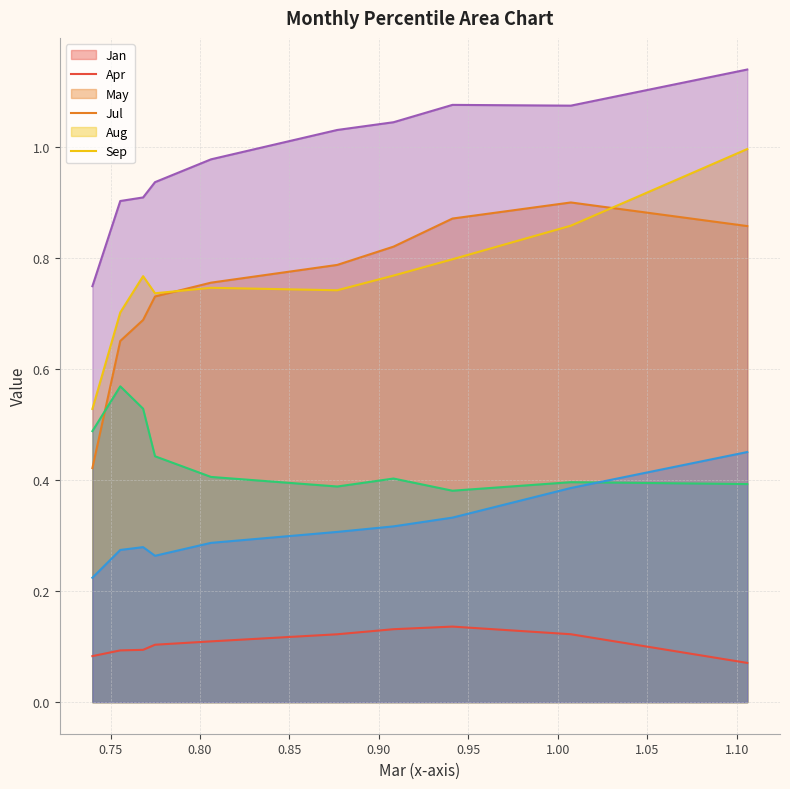

Reading left to right, what are all the values shown in this chart?

Jan: pct05=0.1	pct15=0.1	pct25=0.1	pct35=0.1	pct45=0.1	pct55=0.1	pct65=0.1	pct75=0.1	pct85=0.1	pct95=0.1
Apr: pct05=0.4	pct15=0.7	pct25=0.7	pct35=0.7	pct45=0.8	pct55=0.8	pct65=0.8	pct75=0.9	pct85=0.9	pct95=0.9
May: pct05=0.5	pct15=0.7	pct25=0.8	pct35=0.7	pct45=0.7	pct55=0.7	pct65=0.8	pct75=0.8	pct85=0.9	pct95=1.0
Jul: pct05=0.5	pct15=0.6	pct25=0.5	pct35=0.4	pct45=0.4	pct55=0.4	pct65=0.4	pct75=0.4	pct85=0.4	pct95=0.4
Aug: pct05=0.2	pct15=0.3	pct25=0.3	pct35=0.3	pct45=0.3	pct55=0.3	pct65=0.3	pct75=0.3	pct85=0.4	pct95=0.5
Sep: pct05=0.7	pct15=0.9	pct25=0.9	pct35=0.9	pct45=1.0	pct55=1.0	pct65=1.0	pct75=1.1	pct85=1.1	pct95=1.1